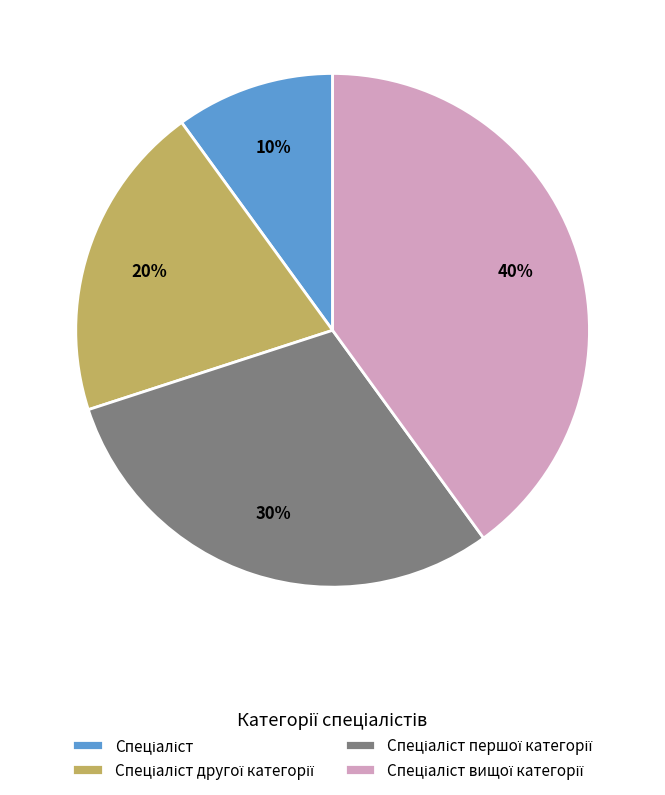

Is there a majority slice in this chart?

No